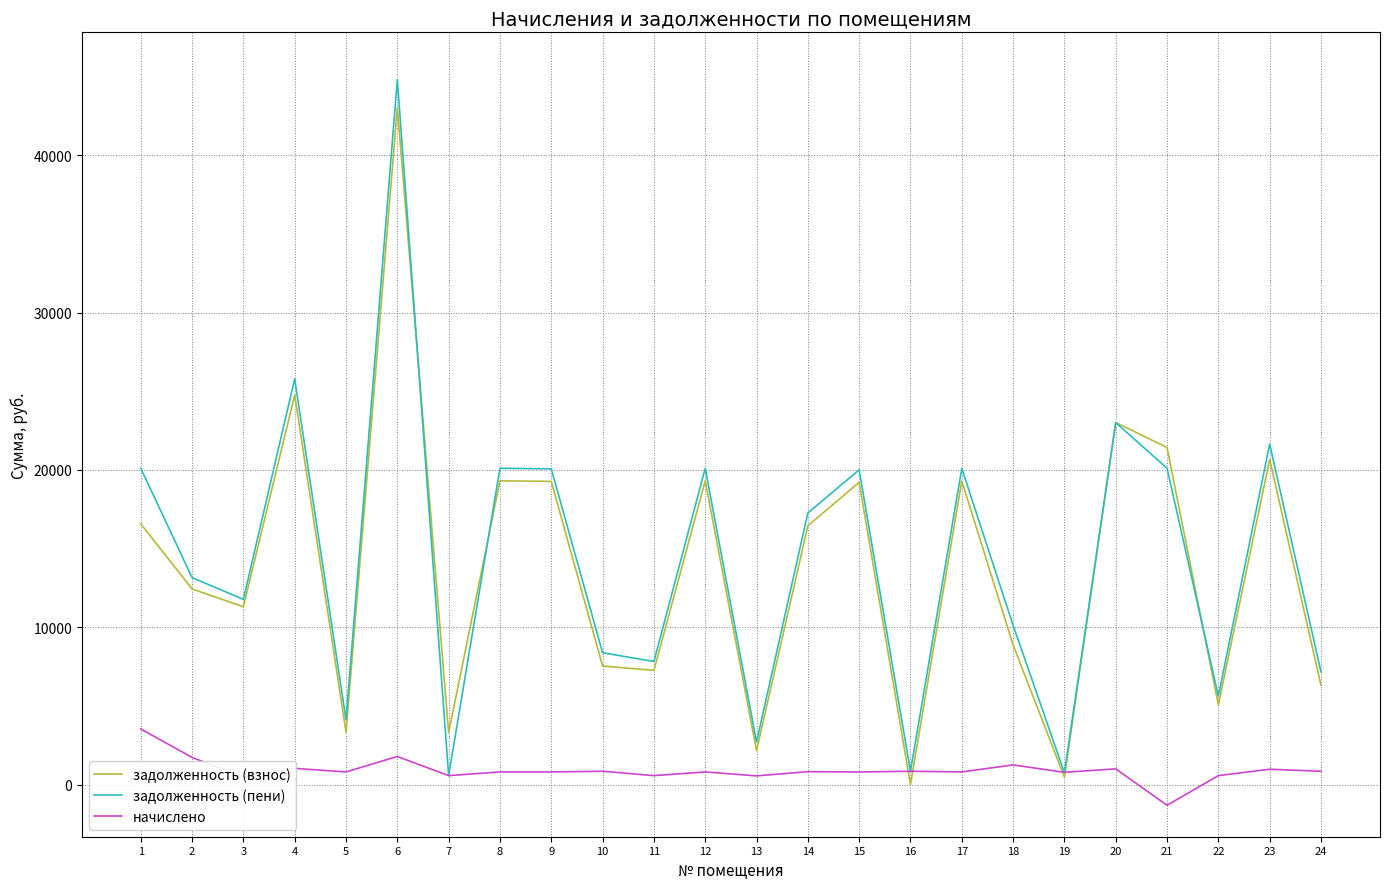

True or false: задолженность (пени) and задолженность (взнос) intersect in this chart.

True